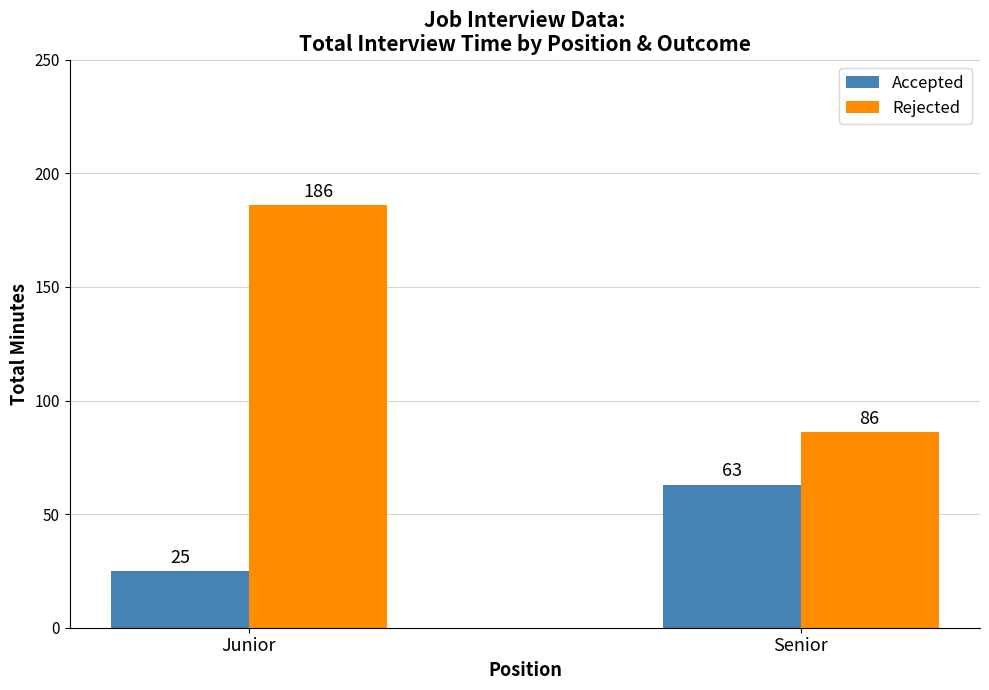

Which category has the highest value across all series?

Junior